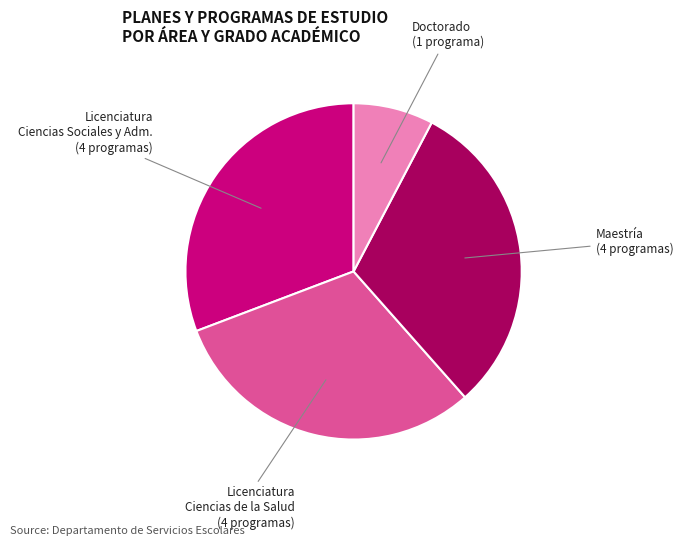

Combined, do Licenciatura Ciencias de la Salud (4 programas) and Doctorado (1 programa) account for over 50%?

No